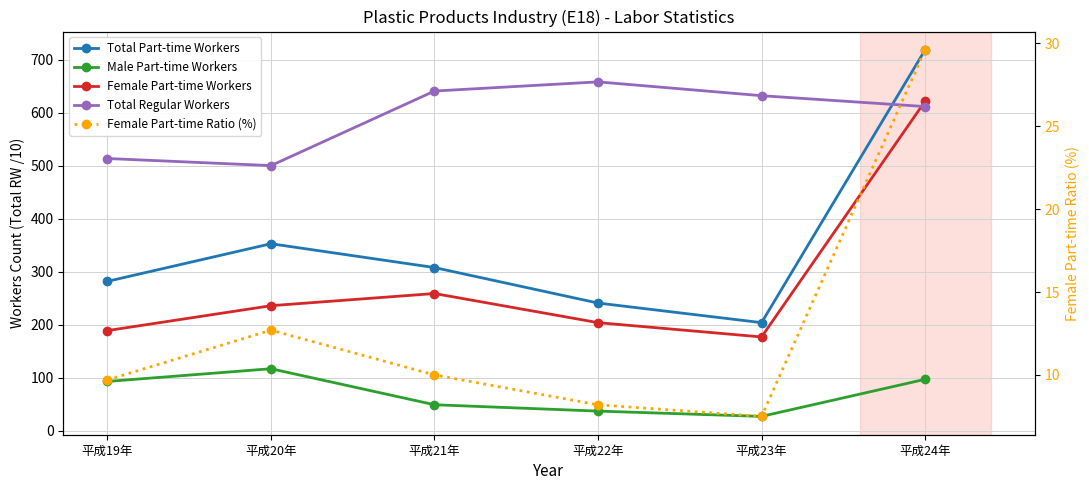

Reading right to left, list all the values displayed in this chart.

Total Part-time Workers: 平成24年=719.0	平成23年=204.0	平成22年=241.0	平成21年=308.0	平成20年=353.0	平成19年=282.0
Male Part-time Workers: 平成24年=97.0	平成23年=27.0	平成22年=37.0	平成21年=49.0	平成20年=117.0	平成19年=93.0
Female Part-time Workers: 平成24年=622.0	平成23年=177.0	平成22年=204.0	平成21年=259.0	平成20年=236.0	平成19年=189.0
Total Regular Workers: 平成24年=612.0	平成23年=632.5	平成22年=658.6	平成21年=641.3	平成20年=500.5	平成19年=513.9
Female Part-time Ratio (%): 平成24年=29.6	平成23年=7.5	平成22年=8.2	平成21年=10.0	平成20年=12.7	平成19年=9.7